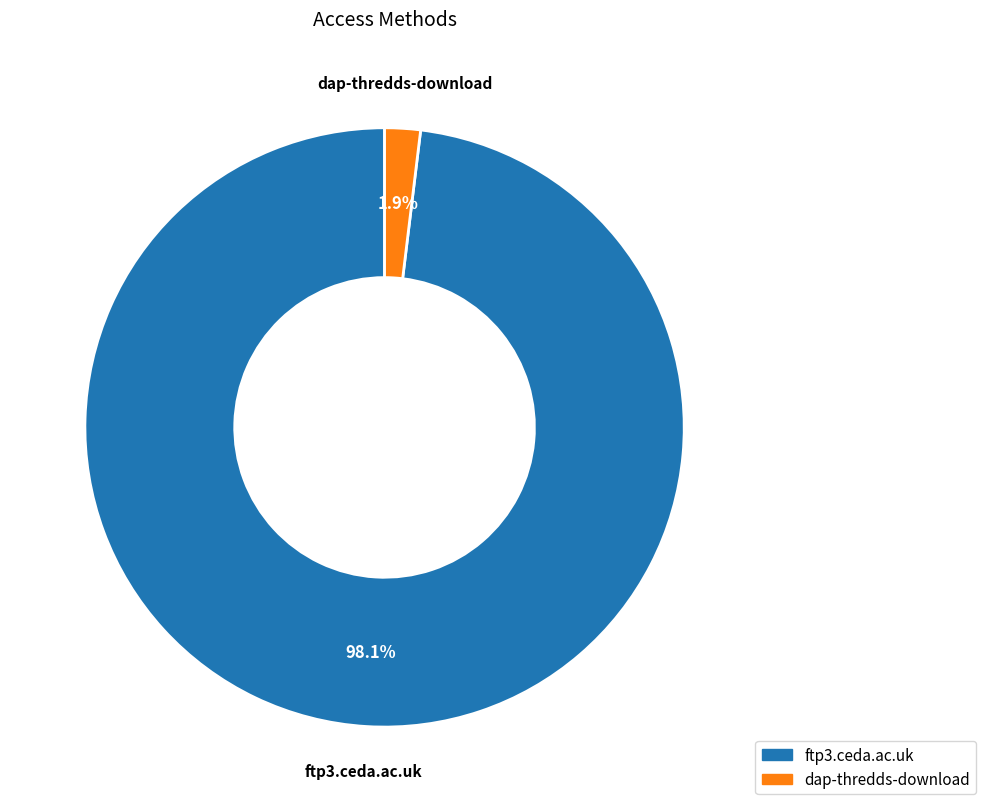

Is there any slice that represents more than half of the pie?

Yes